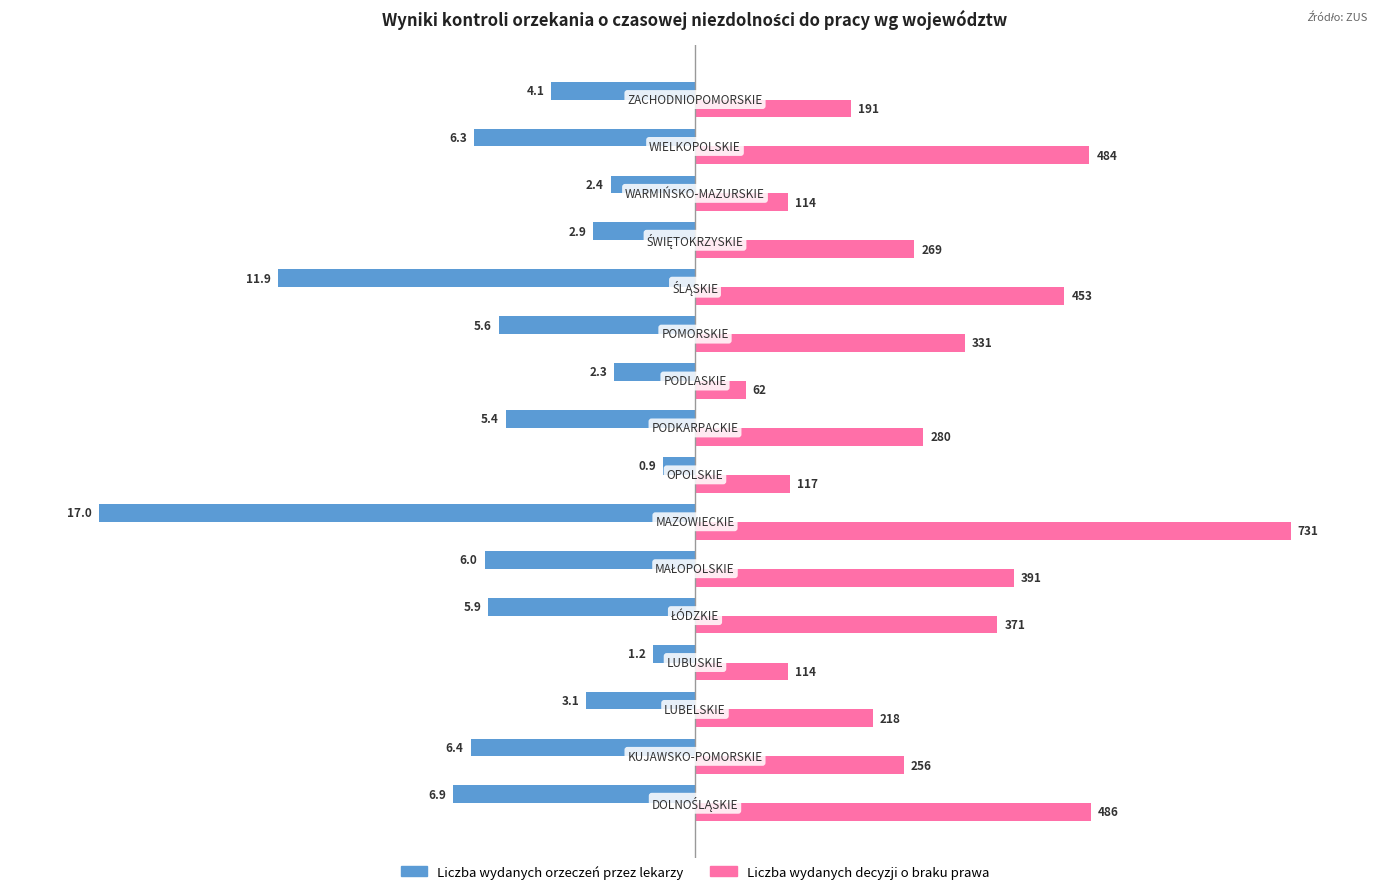

What are all the series names shown in the legend?

Liczba wydanych orzeczeń przez lekarzy, Liczba wydanych decyzji o braku prawa